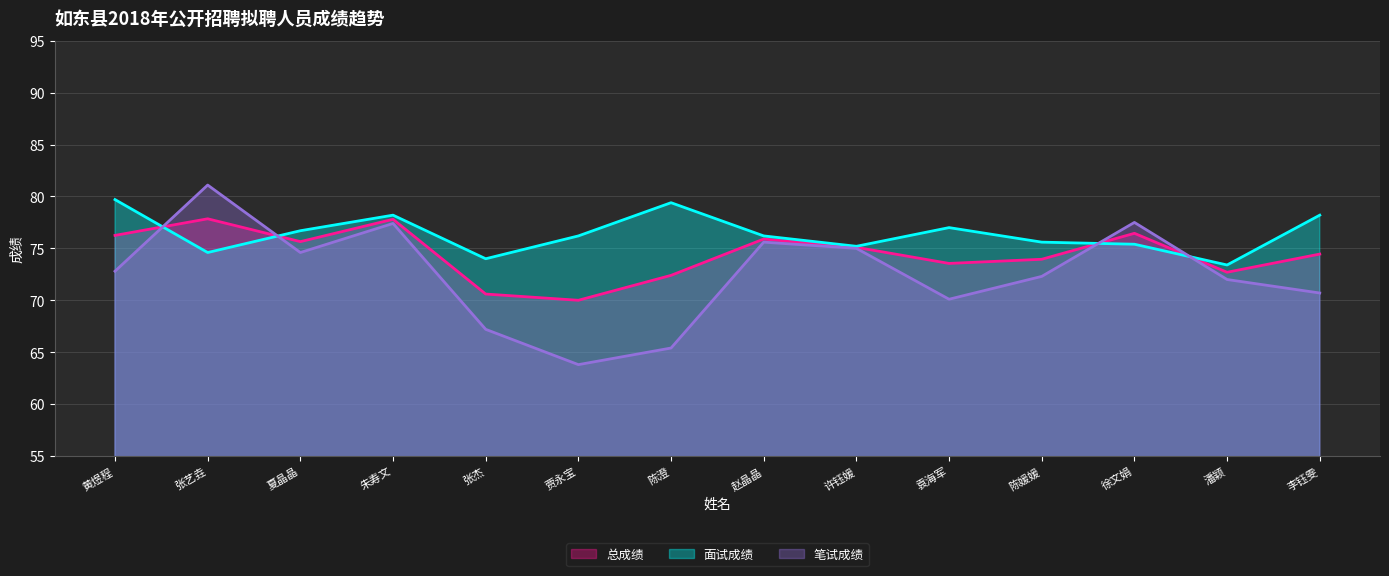

Which has a higher value, 陈媛媛 or 许钰媛?

许钰媛